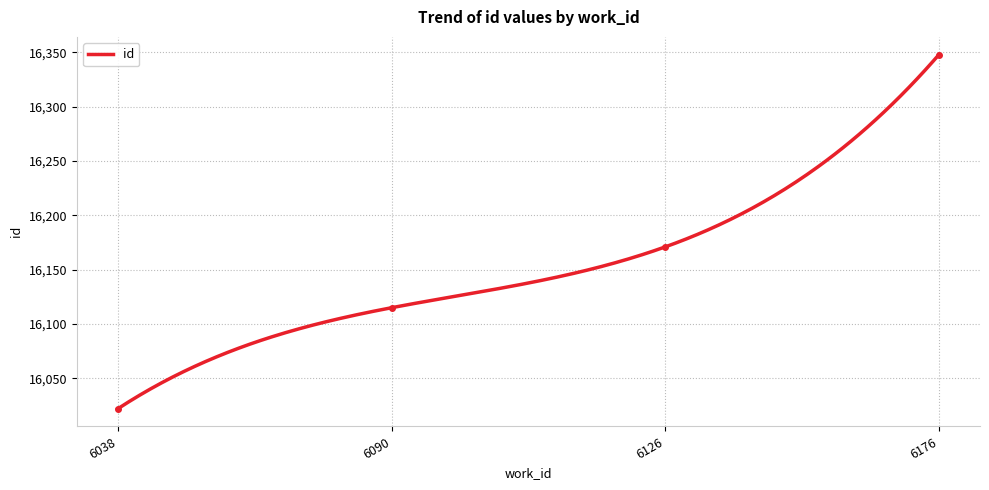

How many values are between 16115 and 16348?

3